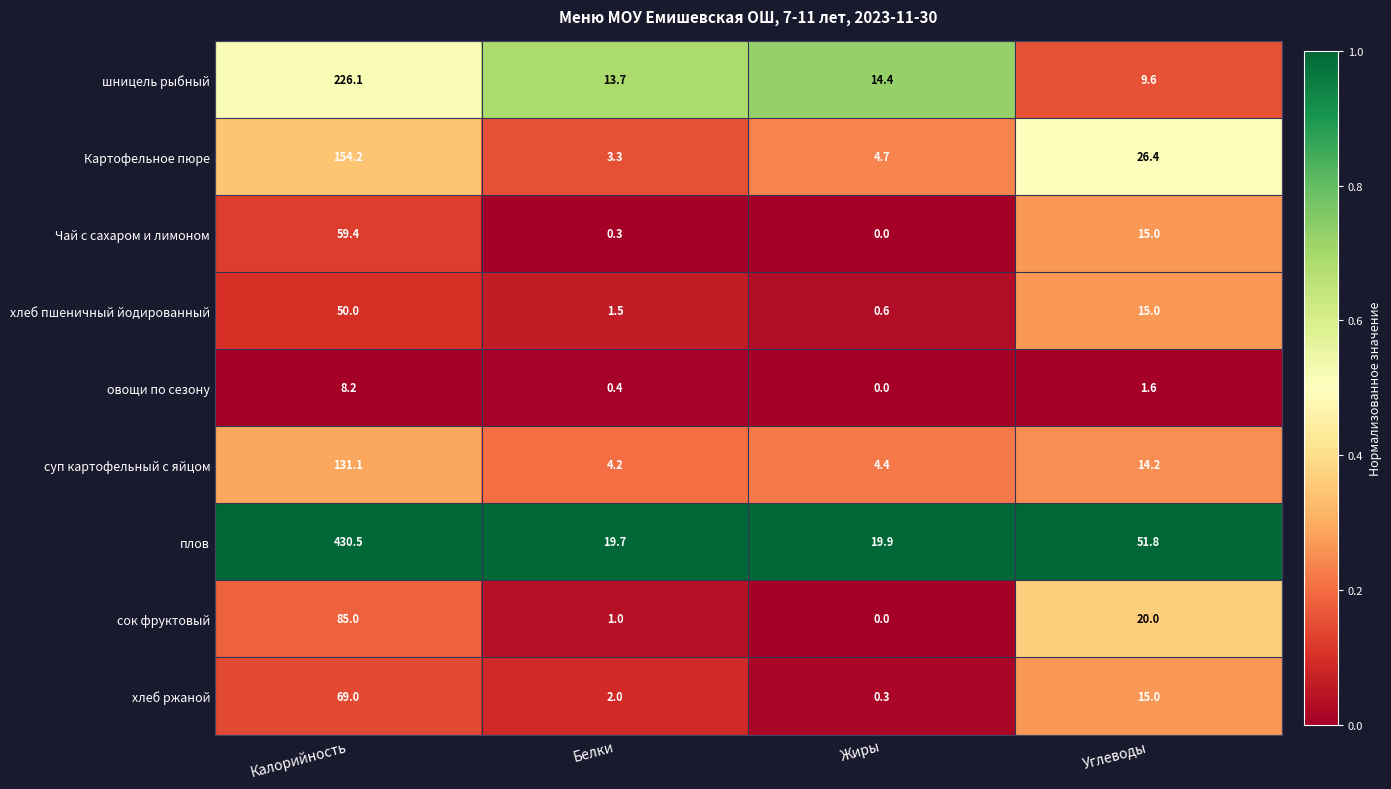

Which series has the widest spread of values?

плов